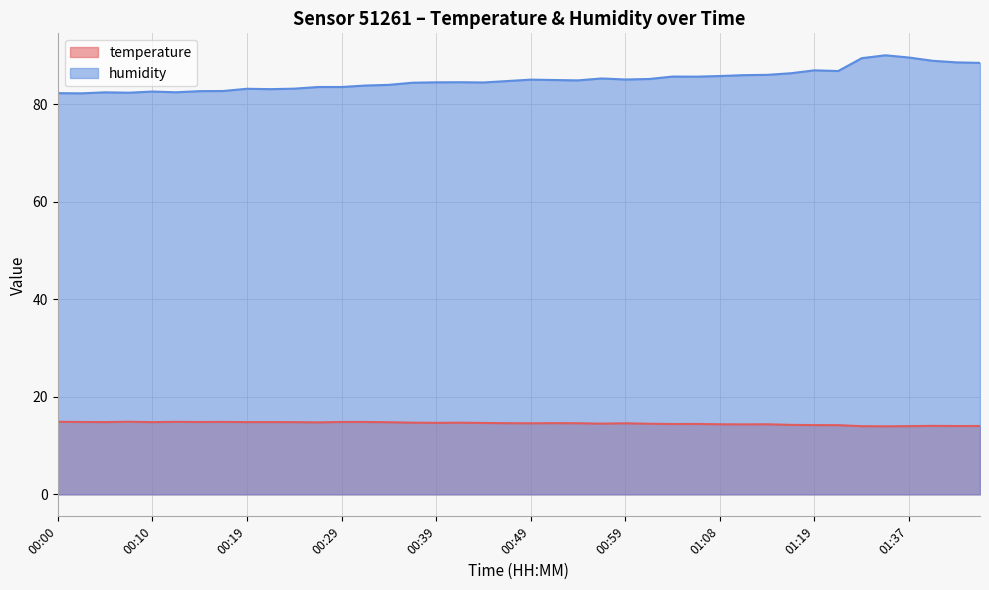

What is the label of the 28th point from the right?

00:29